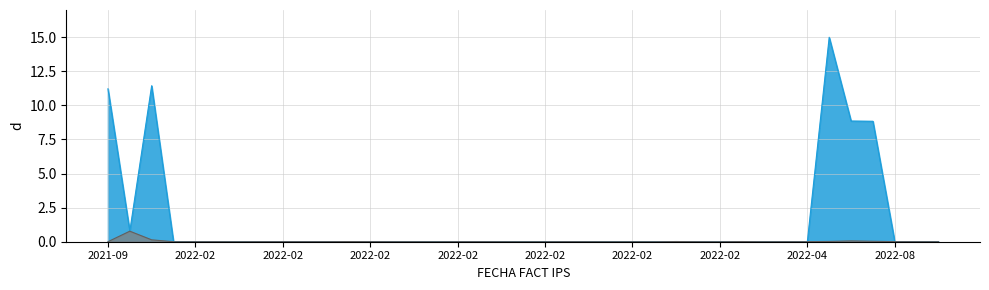

Is the value of SALDO FACT IPS at 2022-02-11 greater than the value of VALOR FACT IPS at 2022-02-11?

No